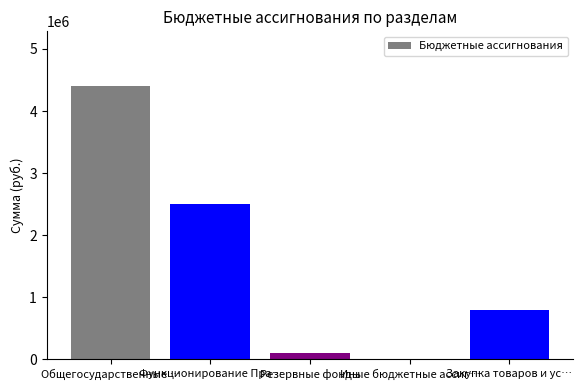

Reading left to right, transcribe all the data shown in this chart.

4404057.9	2494155.0	96000.0	3000.0	789577.0